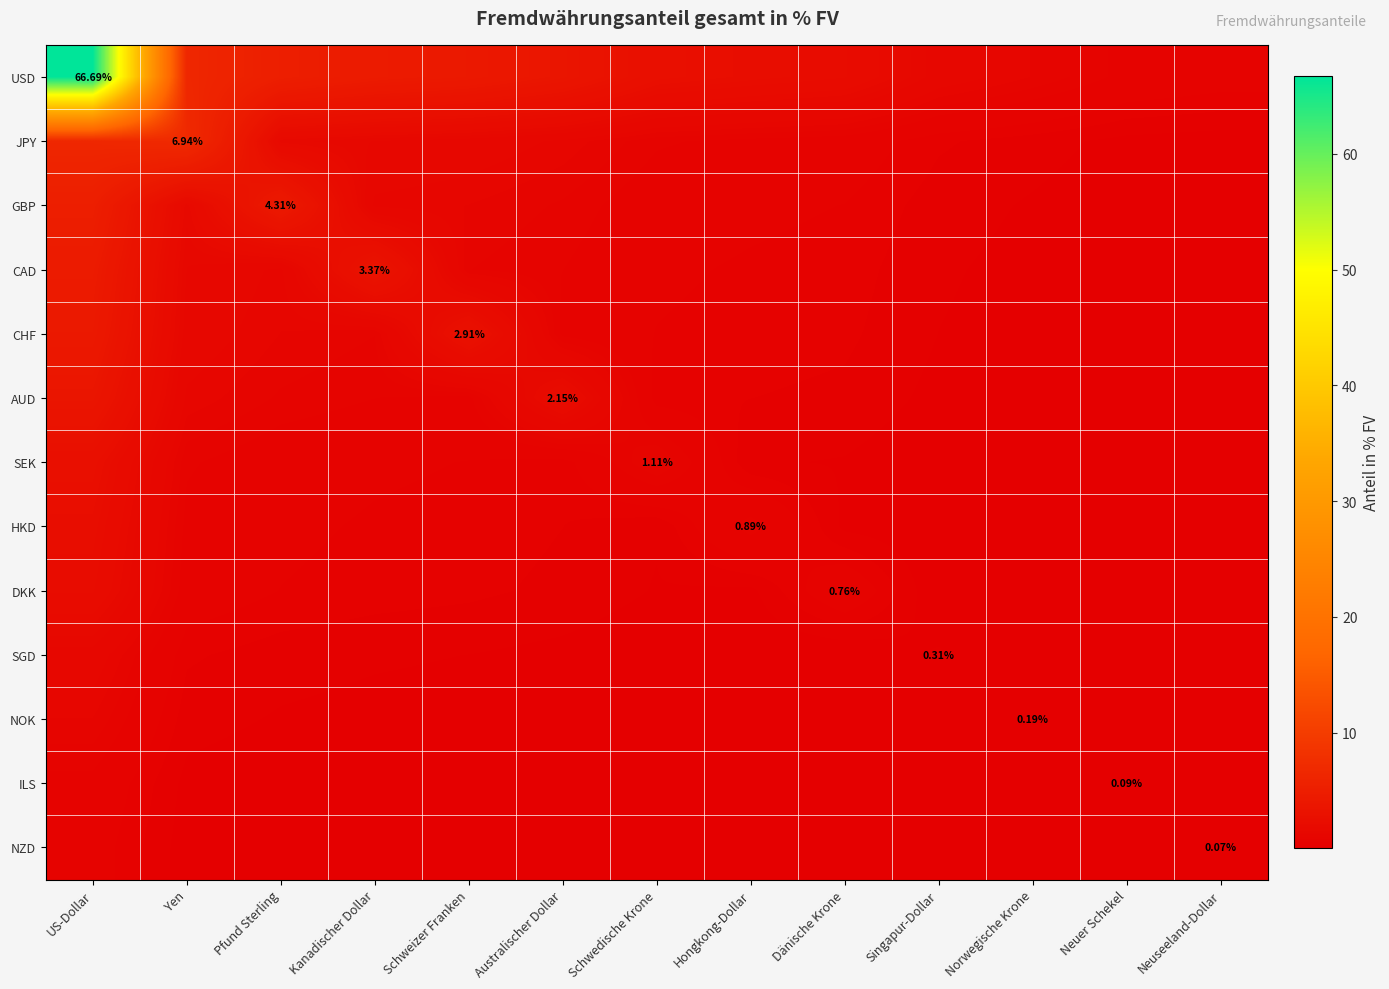

At which category is the sum across all series the highest?

US-Dollar